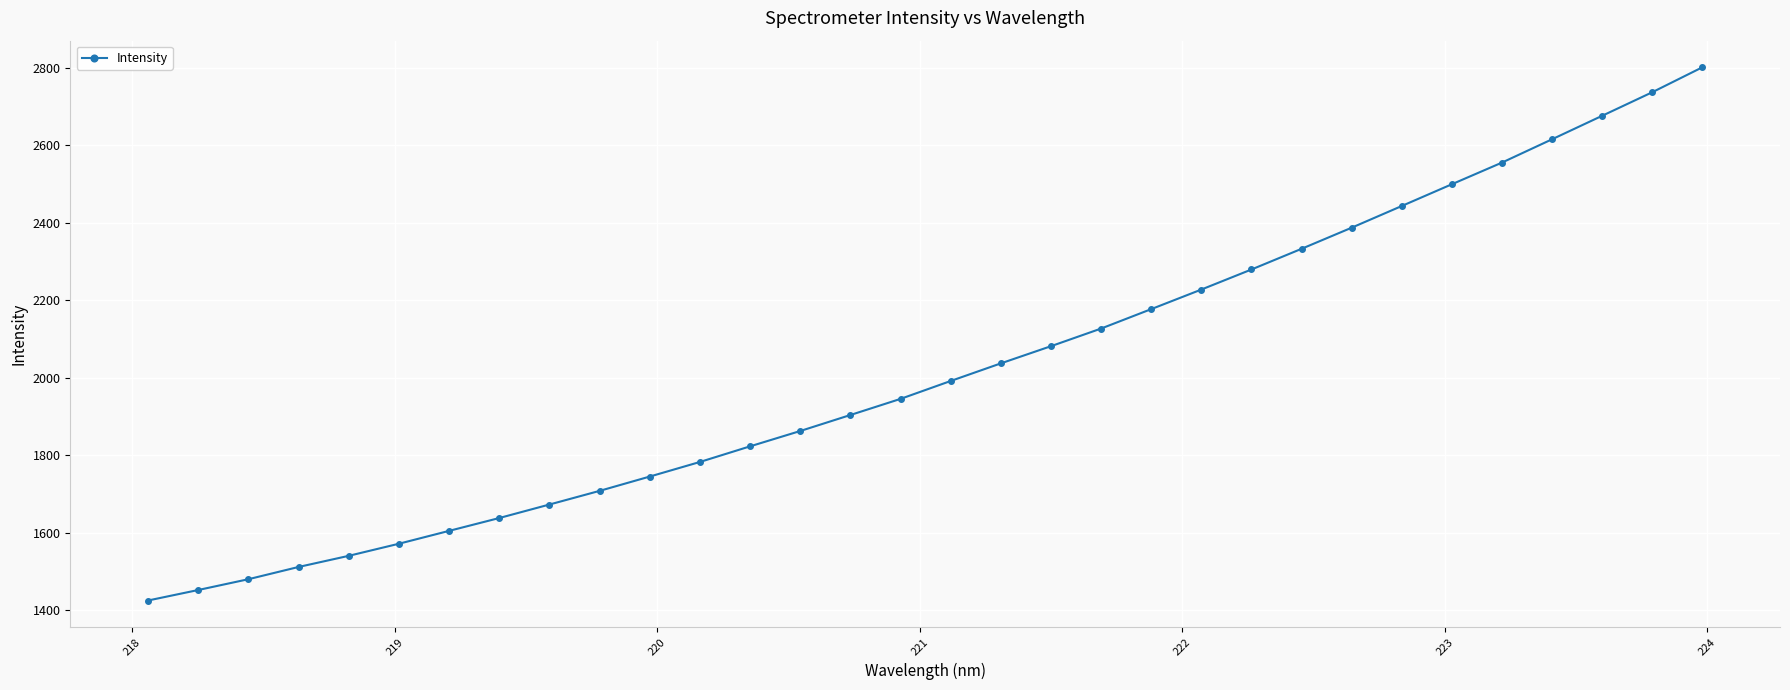

What is the greatest value displayed?

2801.3